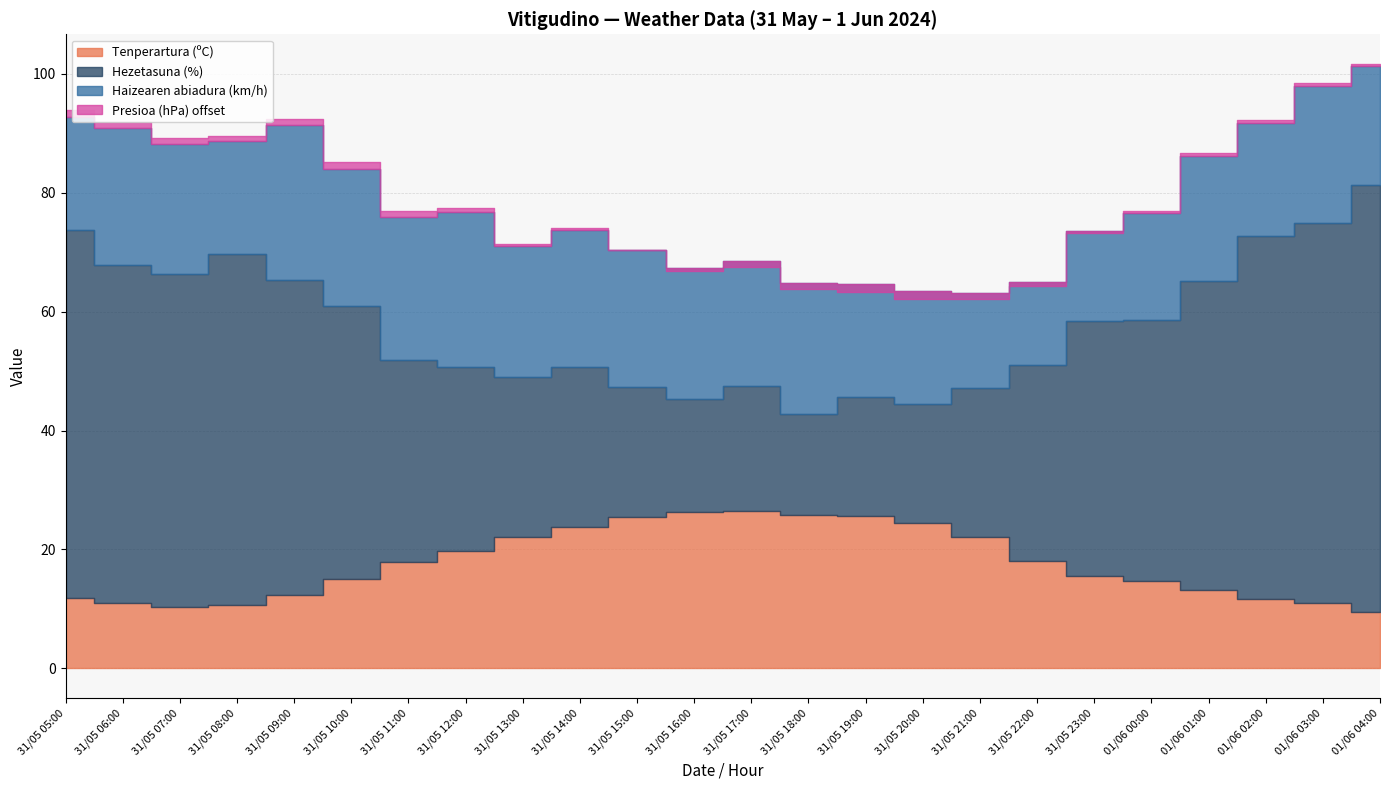

Does the chart have visible grid lines?

Yes